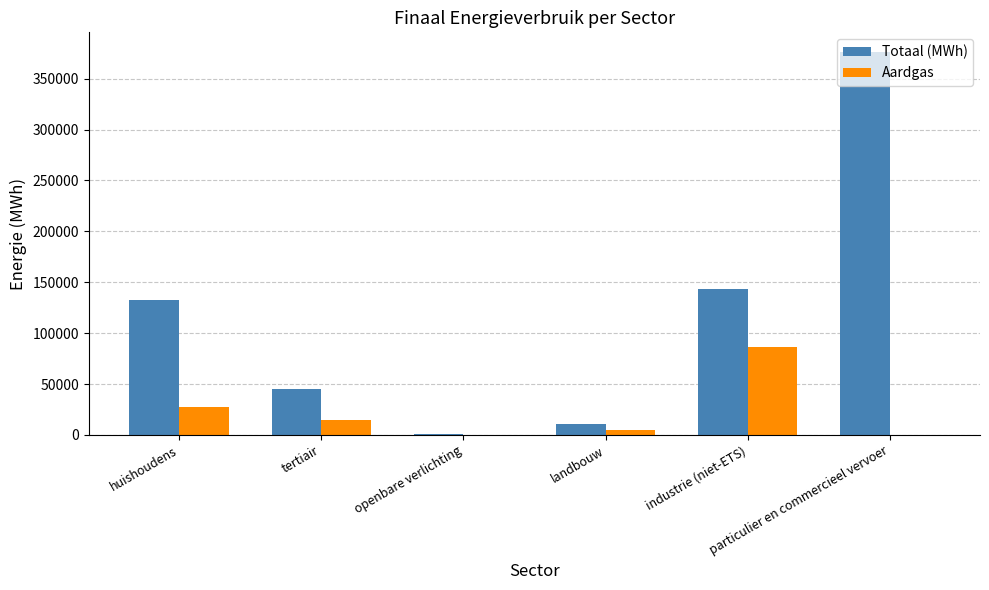

What is the total value across all series at openbare verlichting?

1011.6